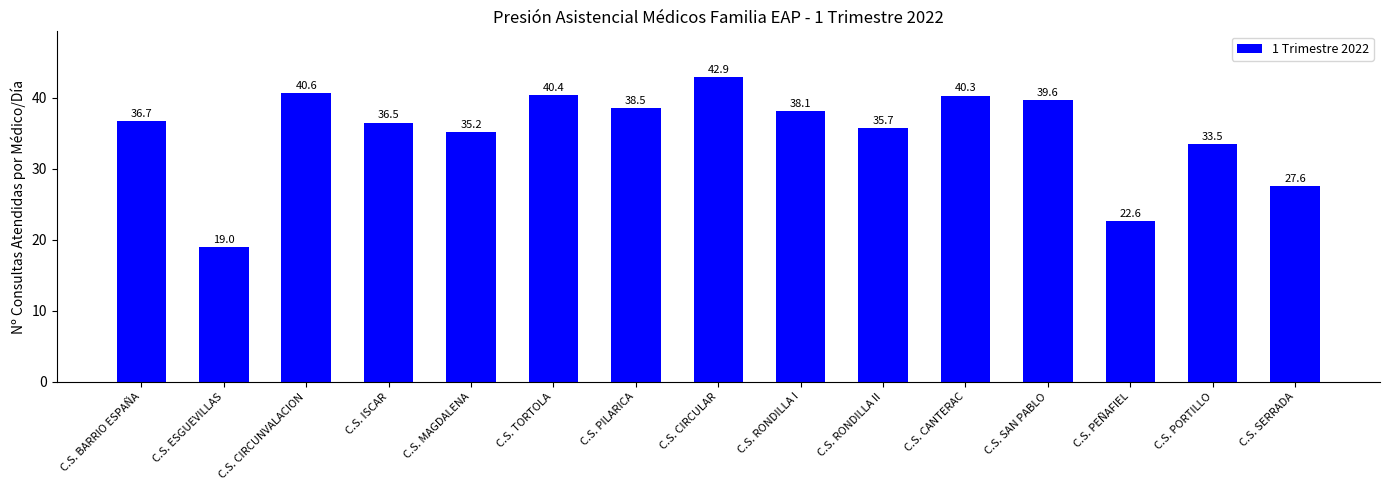

What is the sum of all values?

527.2